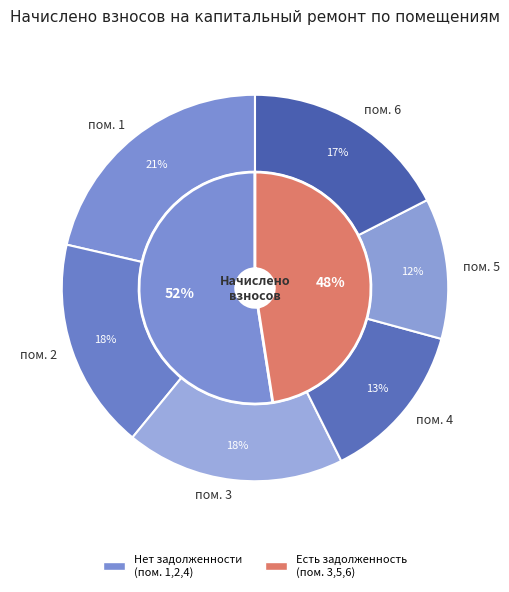

Does any single category account for the majority?

No